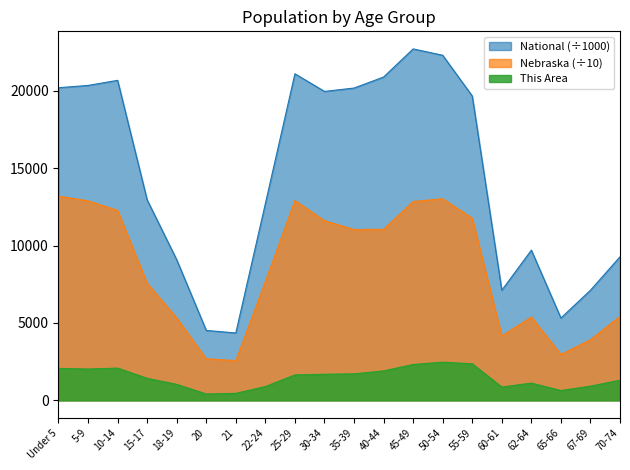

What are all the series names shown in the legend?

National (÷1000), Nebraska (÷10), This Area